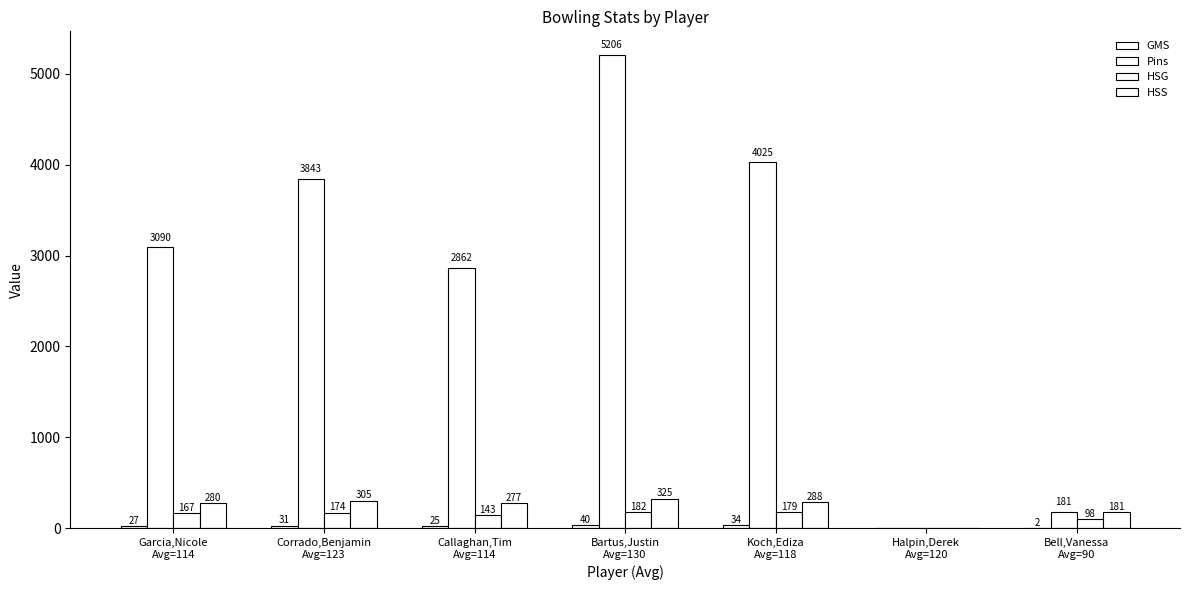

How many positive values does the HSG series have?

6